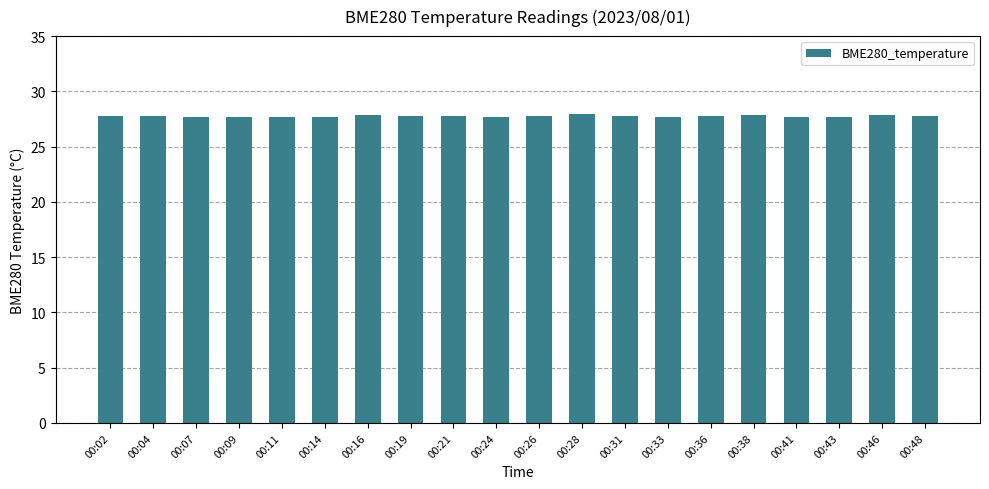

How many series are shown in this chart?

1